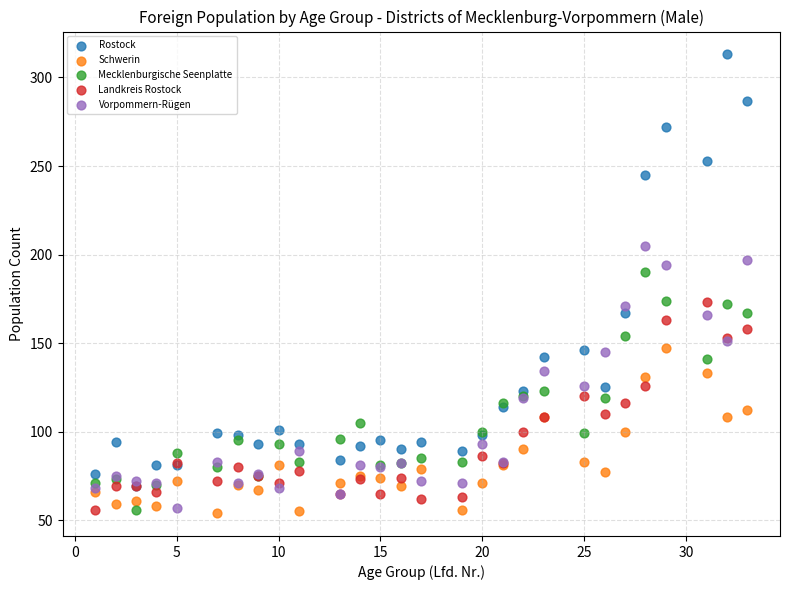

What are all the series names shown in the legend?

Rostock, Schwerin, Mecklenburgische Seenplatte, Landkreis Rostock, Vorpommern-Rügen